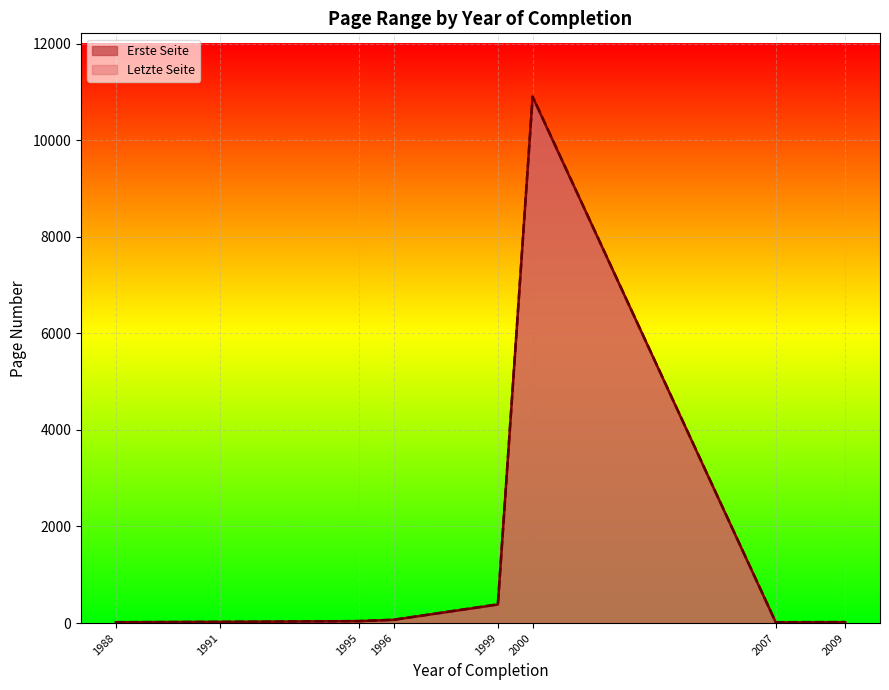

Is the value of Letzte Seite at 2009 greater than the value of Erste Seite at 1999?

No